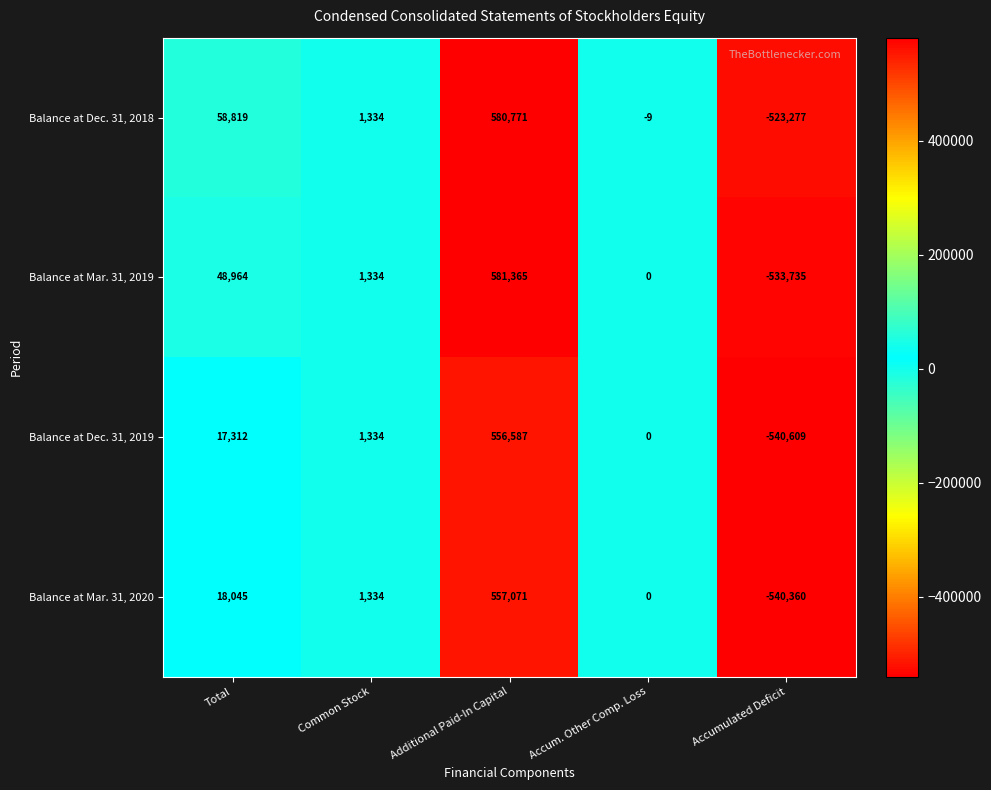

At which category is the sum across all series the highest?

Additional Paid-In Capital